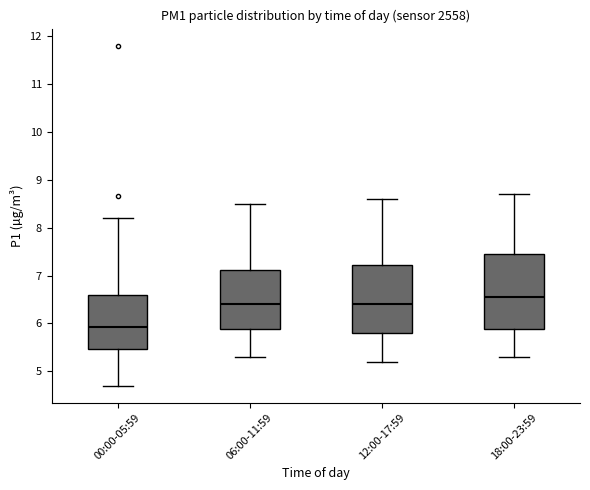

Reading left to right, transcribe this box plot: for each box, give where its median line is, the range the box spans, and where its two whiskers end, as read against the y-axis. The values are not printed on the chart, so give them approximately, as read against the axis.

00:00-05:59: median 5.9, box 5.5 to 6.6, whiskers 4.7 to 8.2
06:00-11:59: median 6.4, box 5.9 to 7.1, whiskers 5.3 to 8.5
12:00-17:59: median 6.4, box 5.8 to 7.2, whiskers 5.2 to 8.6
18:00-23:59: median 6.6, box 5.9 to 7.5, whiskers 5.3 to 8.7